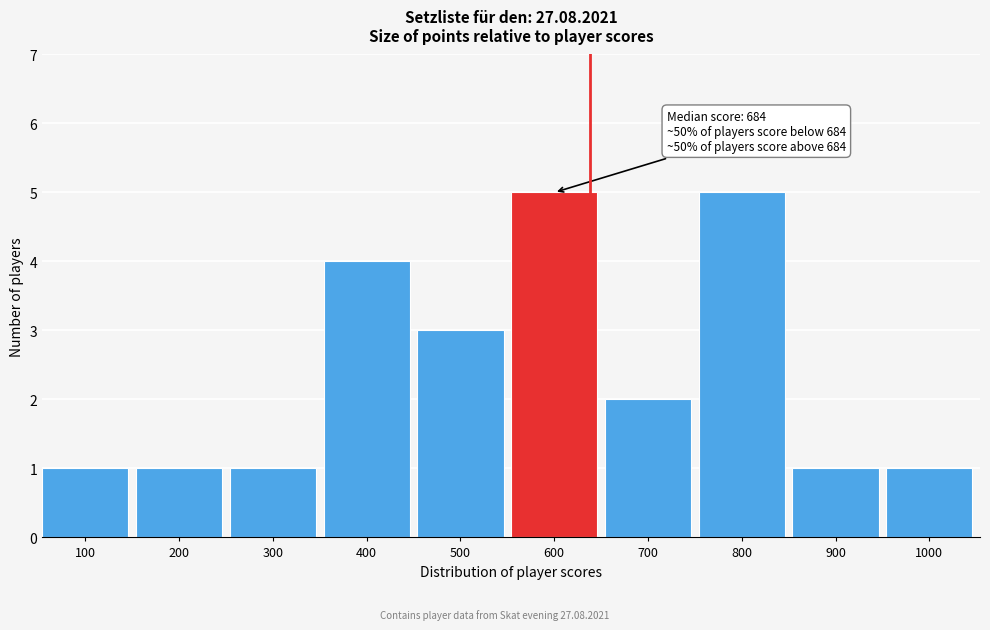

Reading right to left, list all the values displayed in this chart.

1000=1	900=1	800=5	700=2	600=5	500=3	400=4	300=1	200=1	100=1